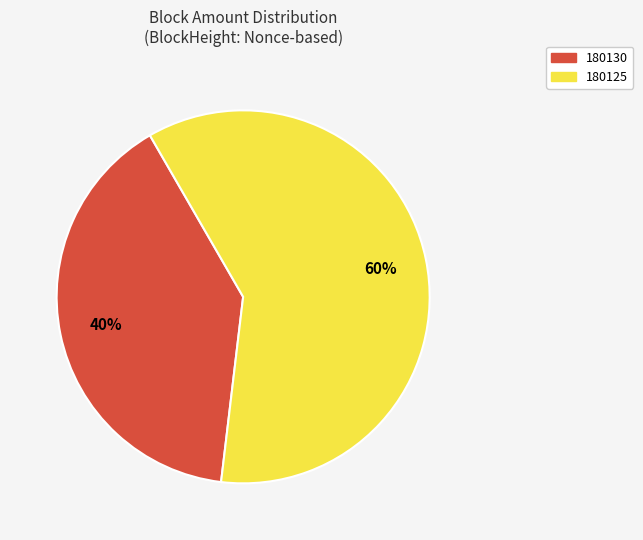

Do 180130 and 180125 together represent more than half of the pie?

Yes